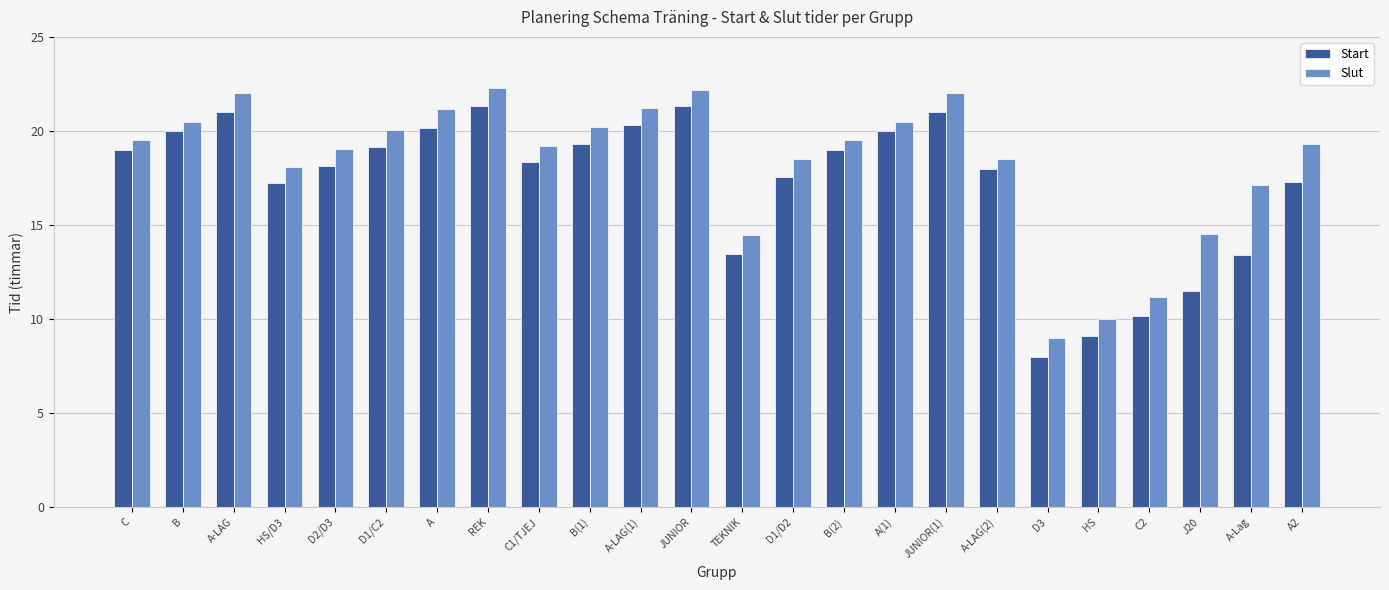

Which series changed the most between HS/D3 and A-LAG(1)?

Slut